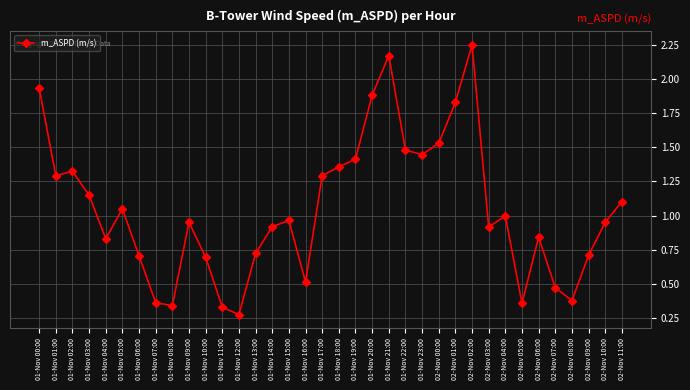

What is the label of the 29th point from the right?

01-Nov 07:00